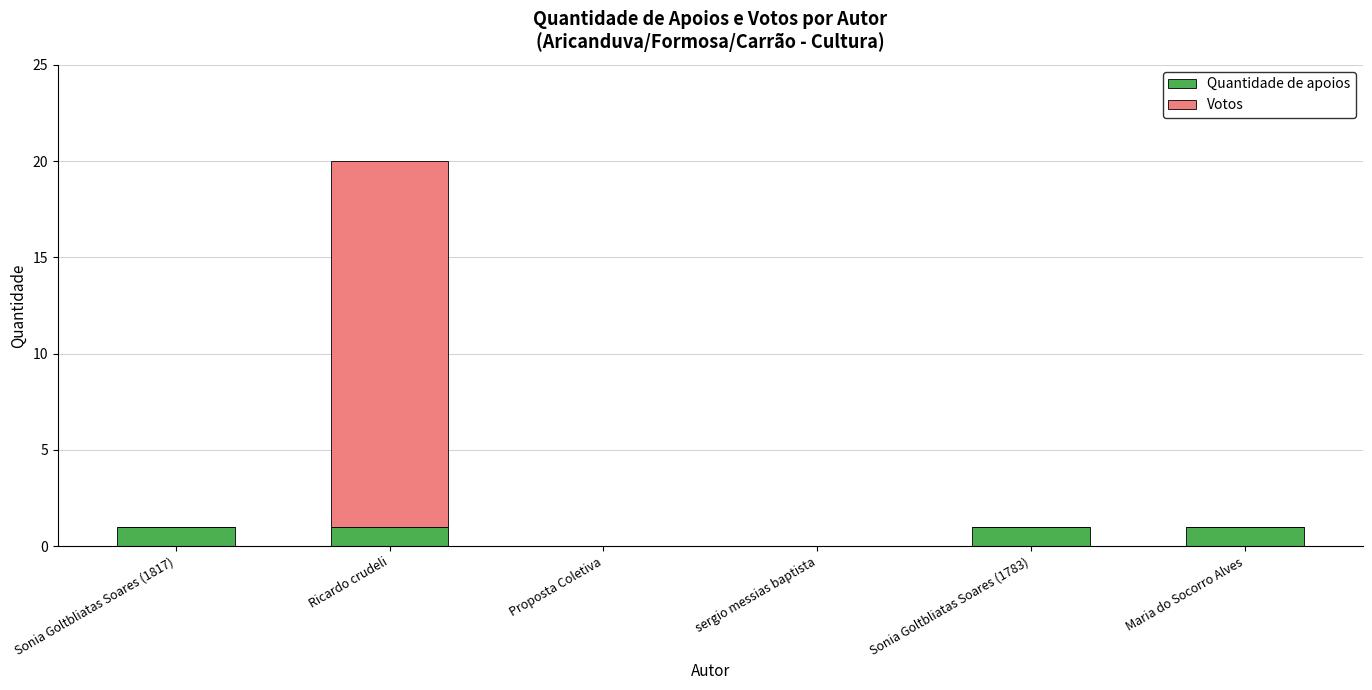

What is the sum of all Quantidade de apoios values?

4